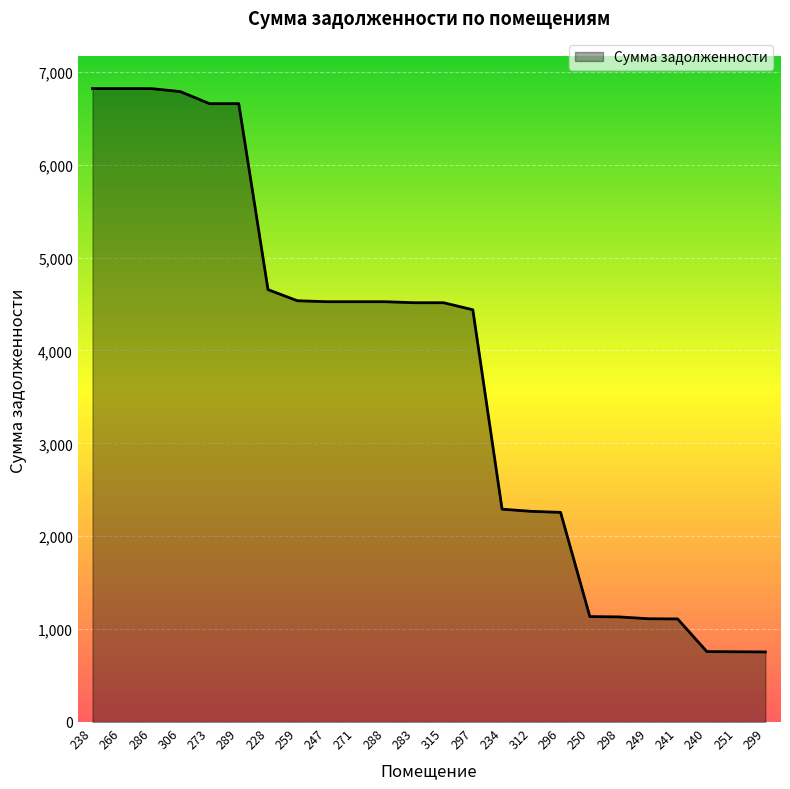

What is the sum of all values?

90364.0